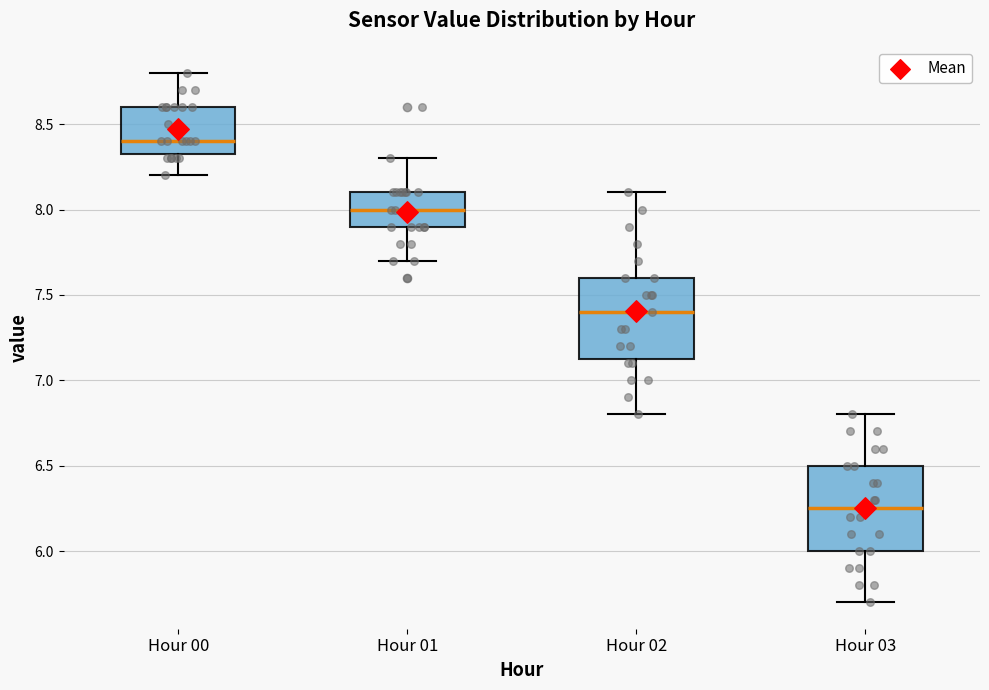

Which box's median line is the highest?

Hour 00